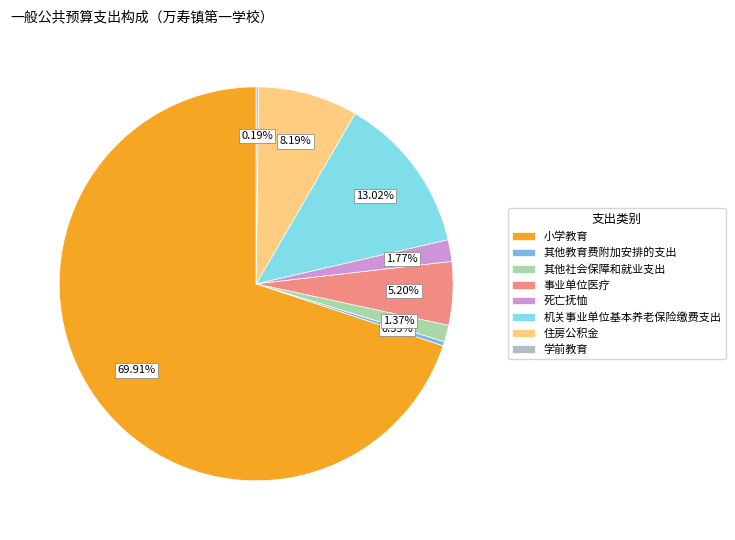

Combined, do 死亡抚恤 and 小学教育 account for over 50%?

Yes